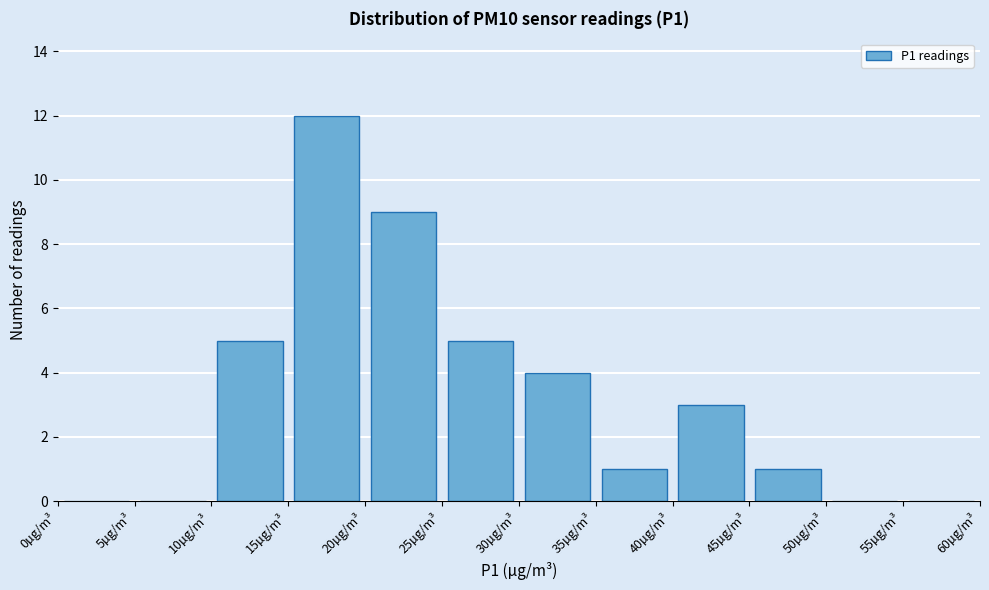

Reading left to right, transcribe this chart: for each bar, give the range it covers on the x-axis and its height. The values are not printed on the chart, so give them approximately, as read against the axis.

0 to 5: 0
5 to 10: 0
10 to 15: 5
15 to 20: 12
20 to 25: 9
25 to 30: 5
30 to 35: 4
35 to 40: 1
40 to 45: 3
45 to 50: 1
50 to 55: 0
55 to 60: 0